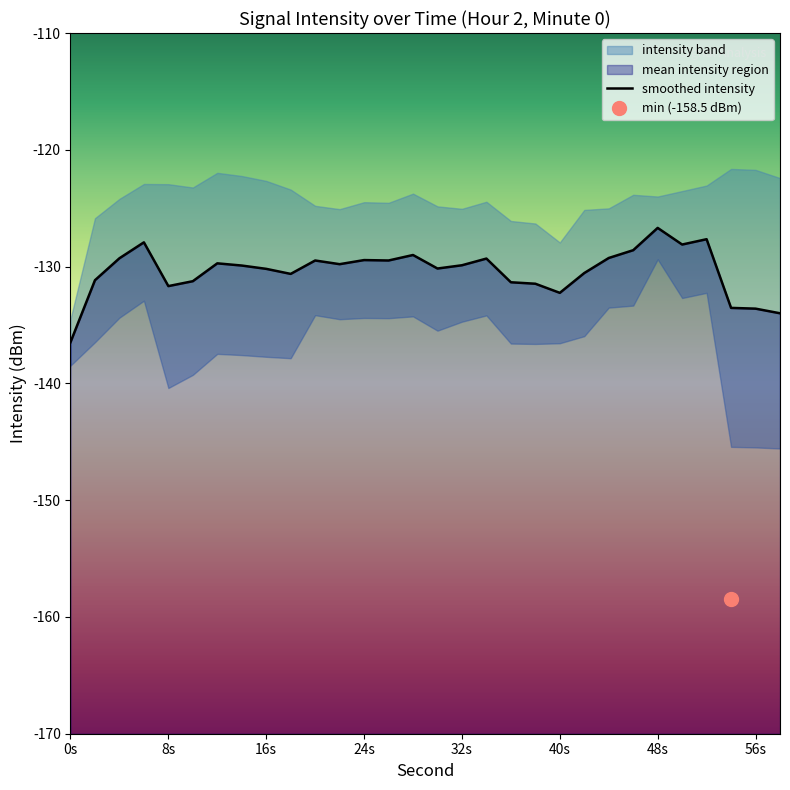

True or false: there are more than 0 points higher than both neighbors.

True